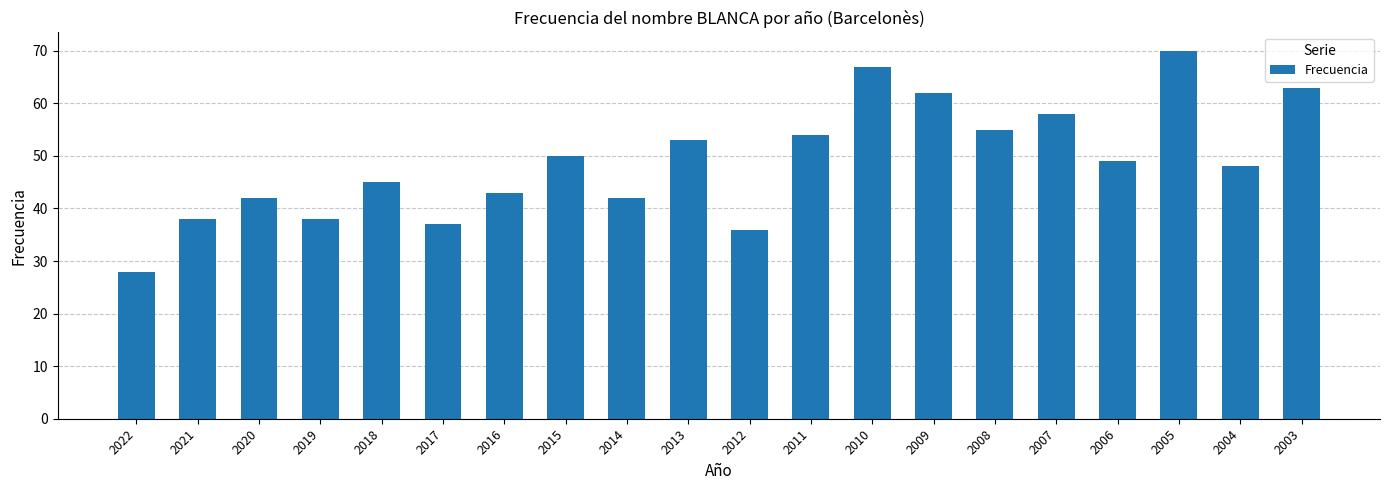

What is the sum of all values?

978